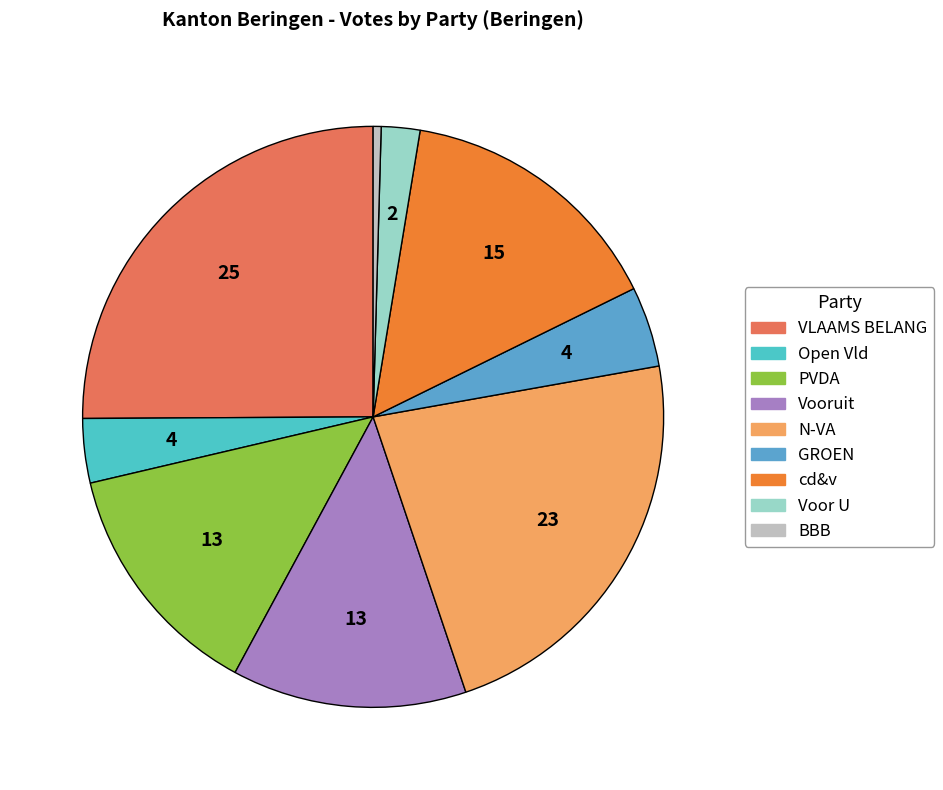

Which slice is the largest?

VLAAMS BELANG